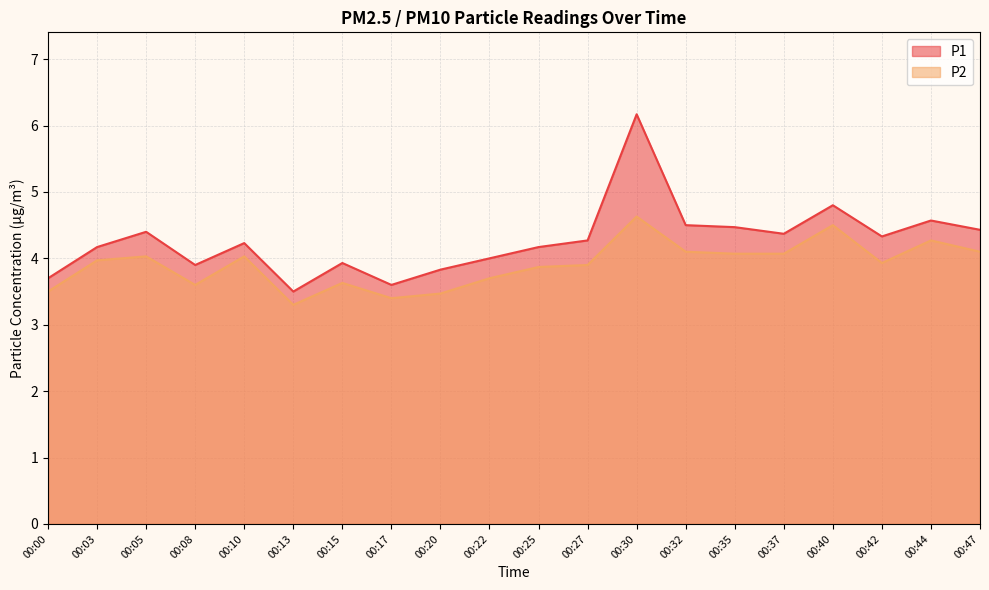

How many interior local valleys does the P2 series have?

4